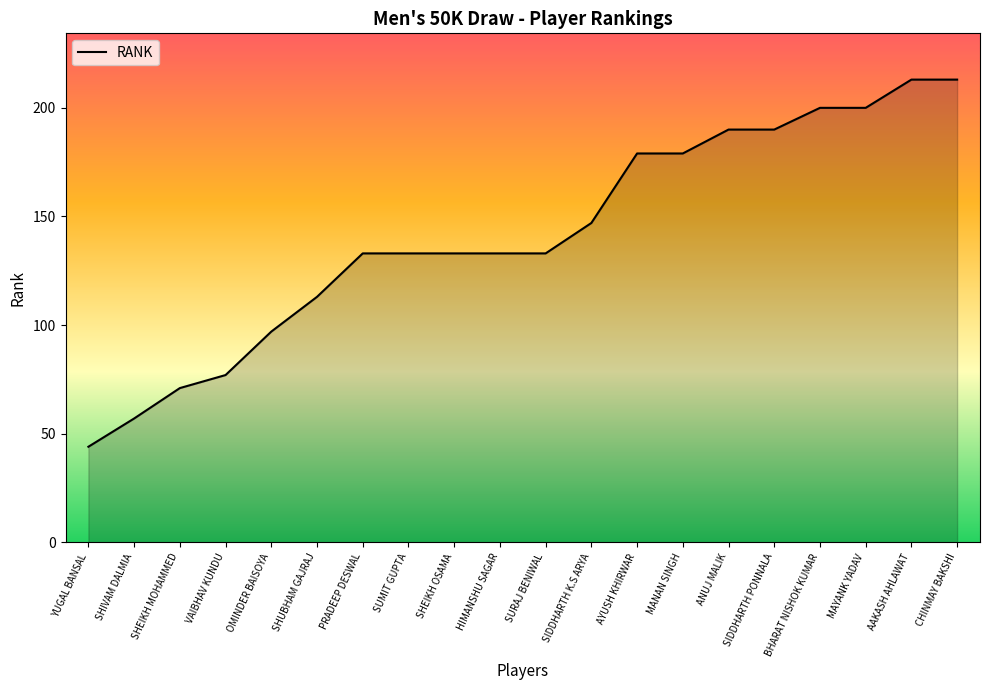

Reading left to right, list all the values displayed in this chart.

YUGAL BANSAL=44	SHIVAM DALMIA=57	SHEIKH MOHAMMED=71	VAIBHAV KUNDU=77	OMINDER BAISOYA=97	SHUBHAM GAJRAJ=113	PRADEEP DESWAL=133	SUMIT GUPTA=133	SHEIKH OSAMA=133	HIMANSHU SAGAR=133	SURAJ BENIWAL=133	SIDDHARTH K.S ARYA=147	AYUSH KHIRWAR=179	MANAN SINGH=179	ANUJ MALIK=190	SIDDHARTH PONNALA=190	BHARAT NISHOK KUMAR=200	MAYANK YADAV=200	AAKASH AHLAWAT=213	CHINMAY BAKSHI=213